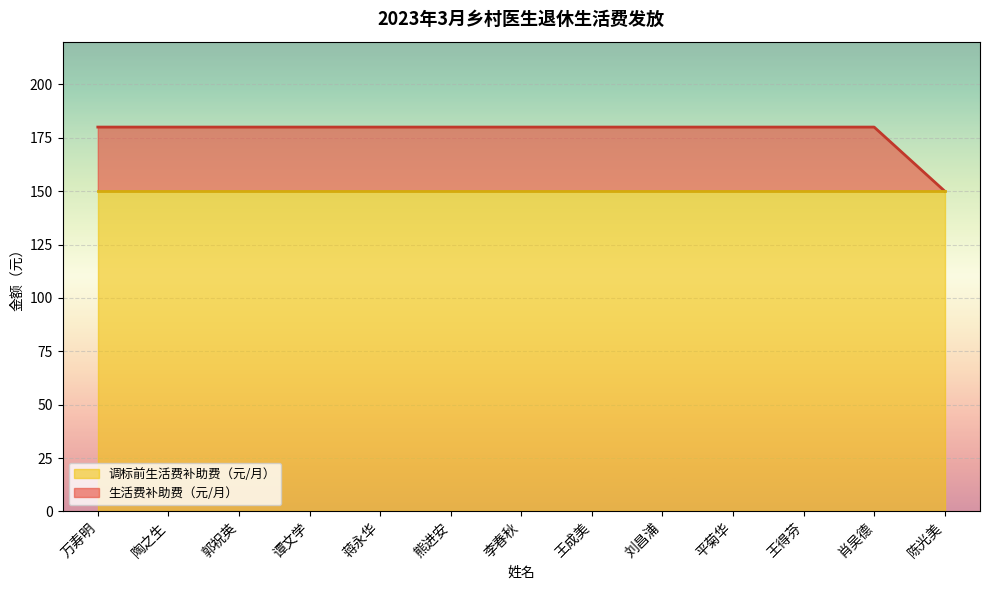

Reading left to right, transcribe all the data shown in this chart.

180	180	180	180	180	180	180	180	180	180	180	180	150